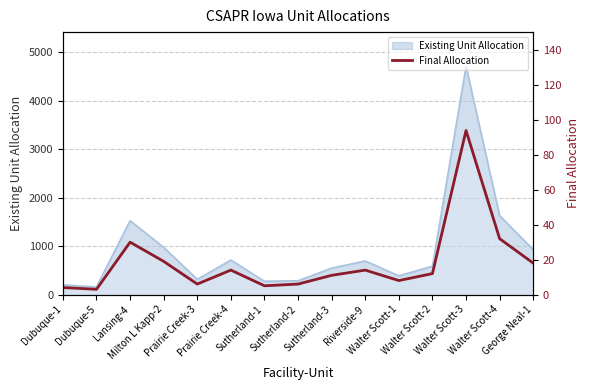

Reading left to right, extract all data points from this chart.

Dubuque-1=4	Dubuque-5=3	Lansing-4=30	Milton L Kapp-2=19	Prairie Creek-3=6	Prairie Creek-4=14	Sutherland-1=5	Sutherland-2=6	Sutherland-3=11	Riverside-9=14	Walter Scott-1=8	Walter Scott-2=12	Walter Scott-3=94	Walter Scott-4=32	George Neal-1=18